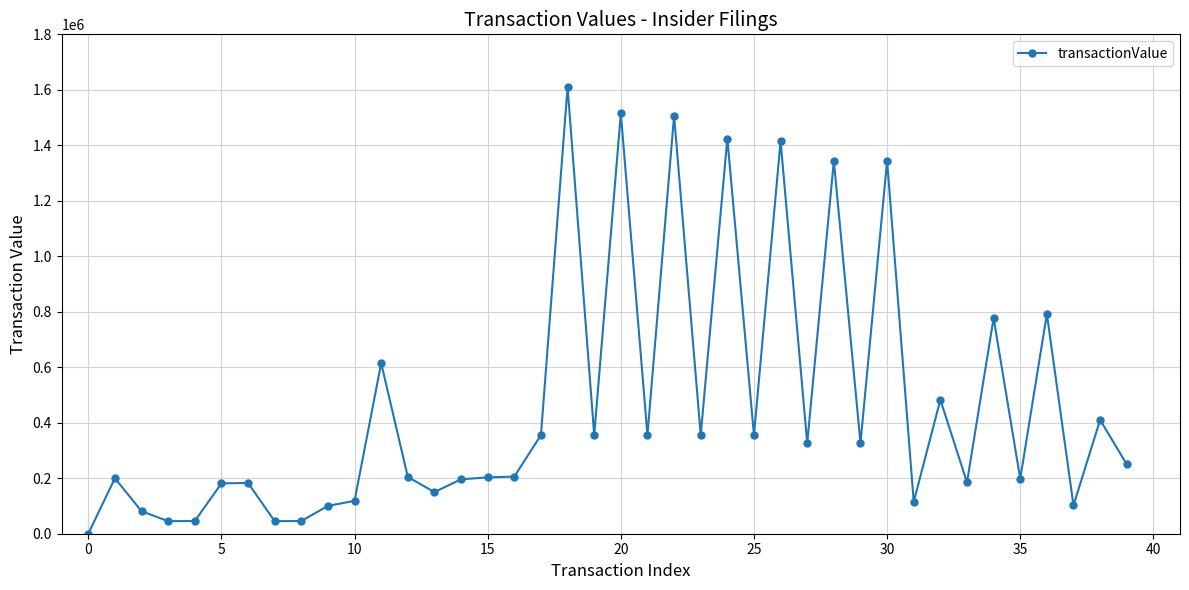

True or false: there are more than 2 points higher than both neighbors.

True